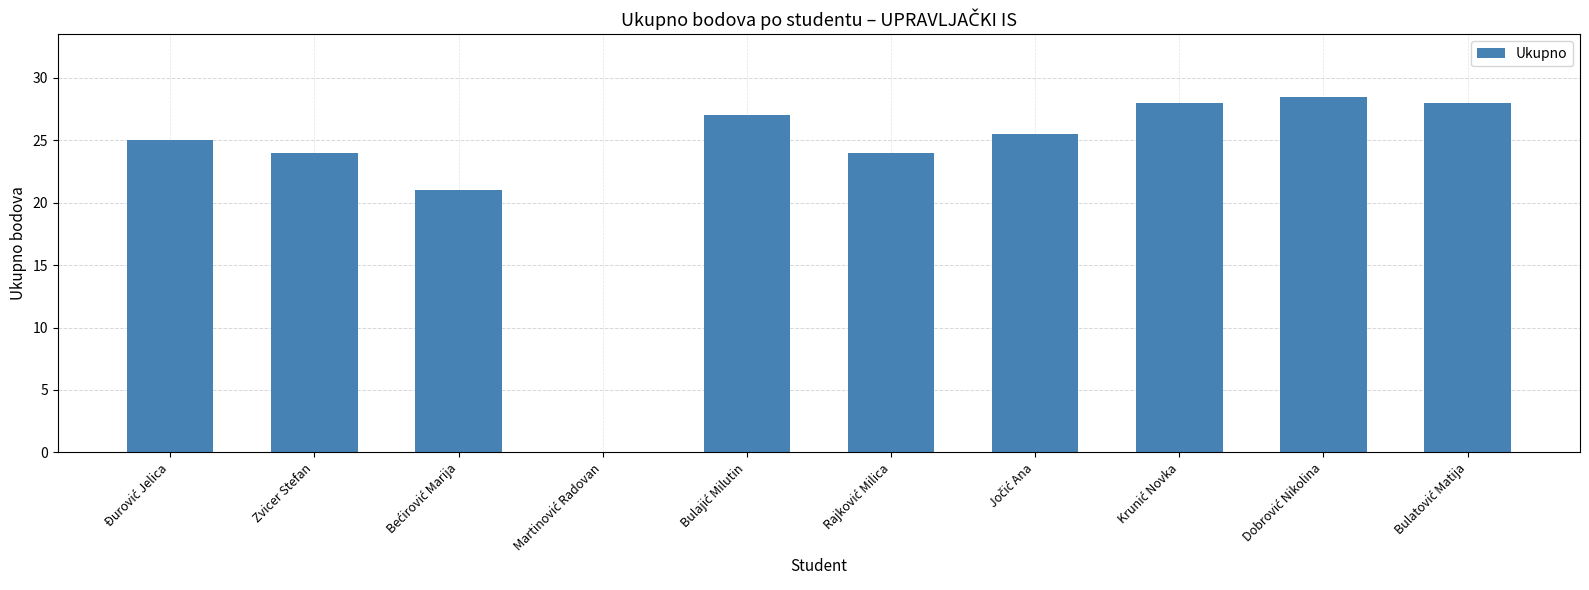

How many values are above zero?

9